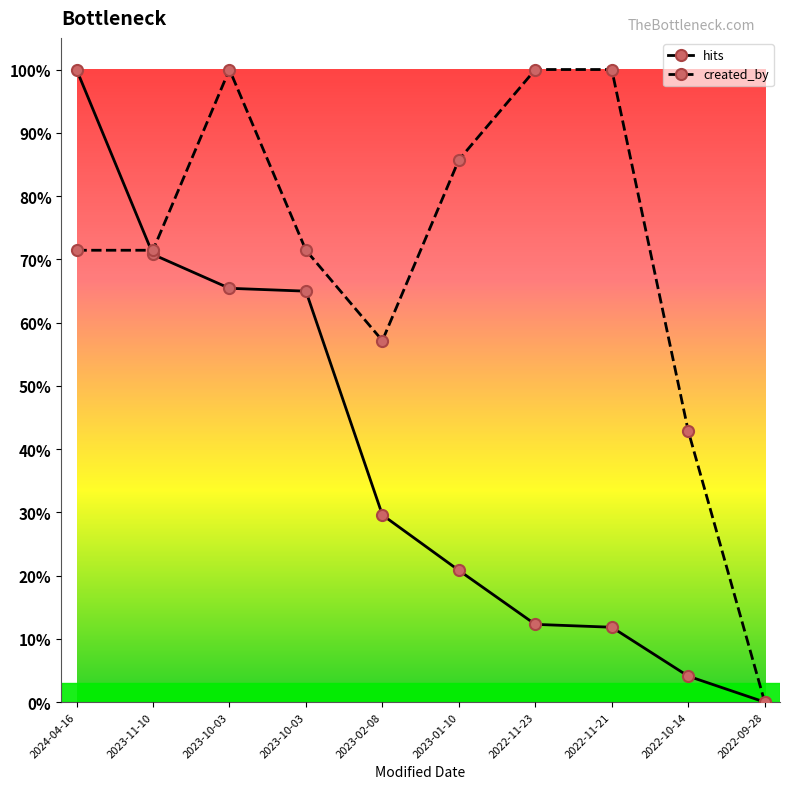

After their last crossing, which series has the higher values: created_by or hits?

created_by